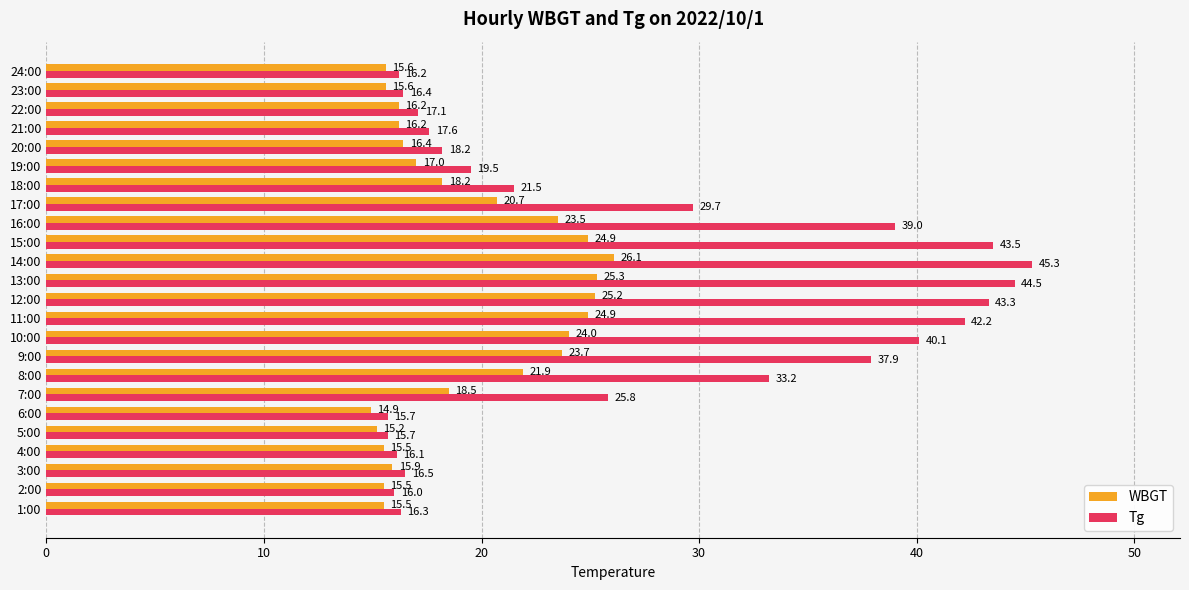

Rank the series at 1:00 from highest to lowest value.

Tg, WBGT